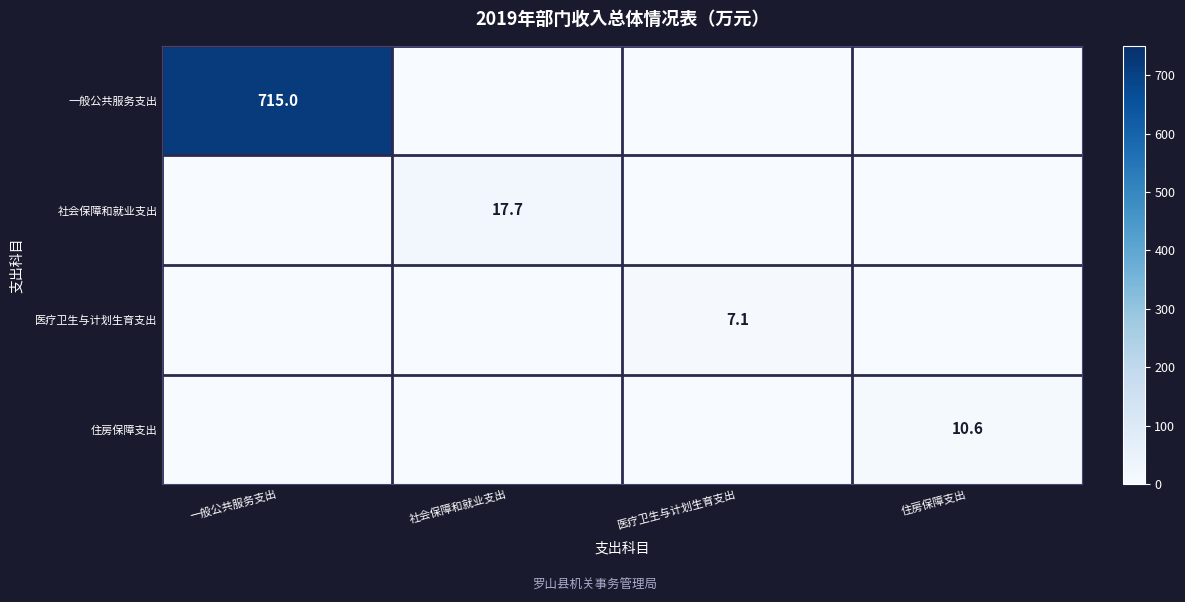

Is the value of 一般公共服务支出 at 一般公共服务支出 greater than the value of 住房保障支出 at 社会保障和就业支出?

Yes